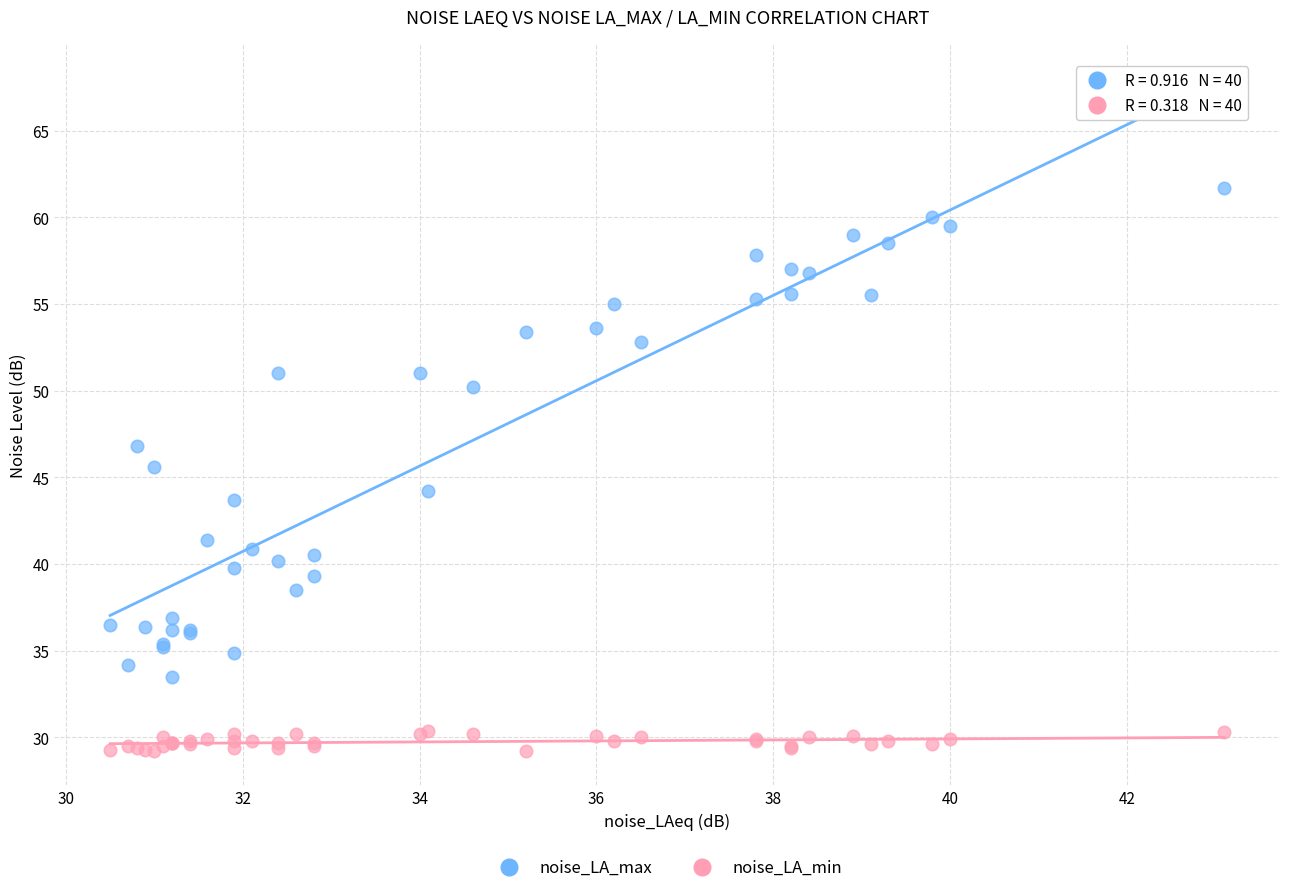

Which series contains the highest Y value?

noise_LA_max